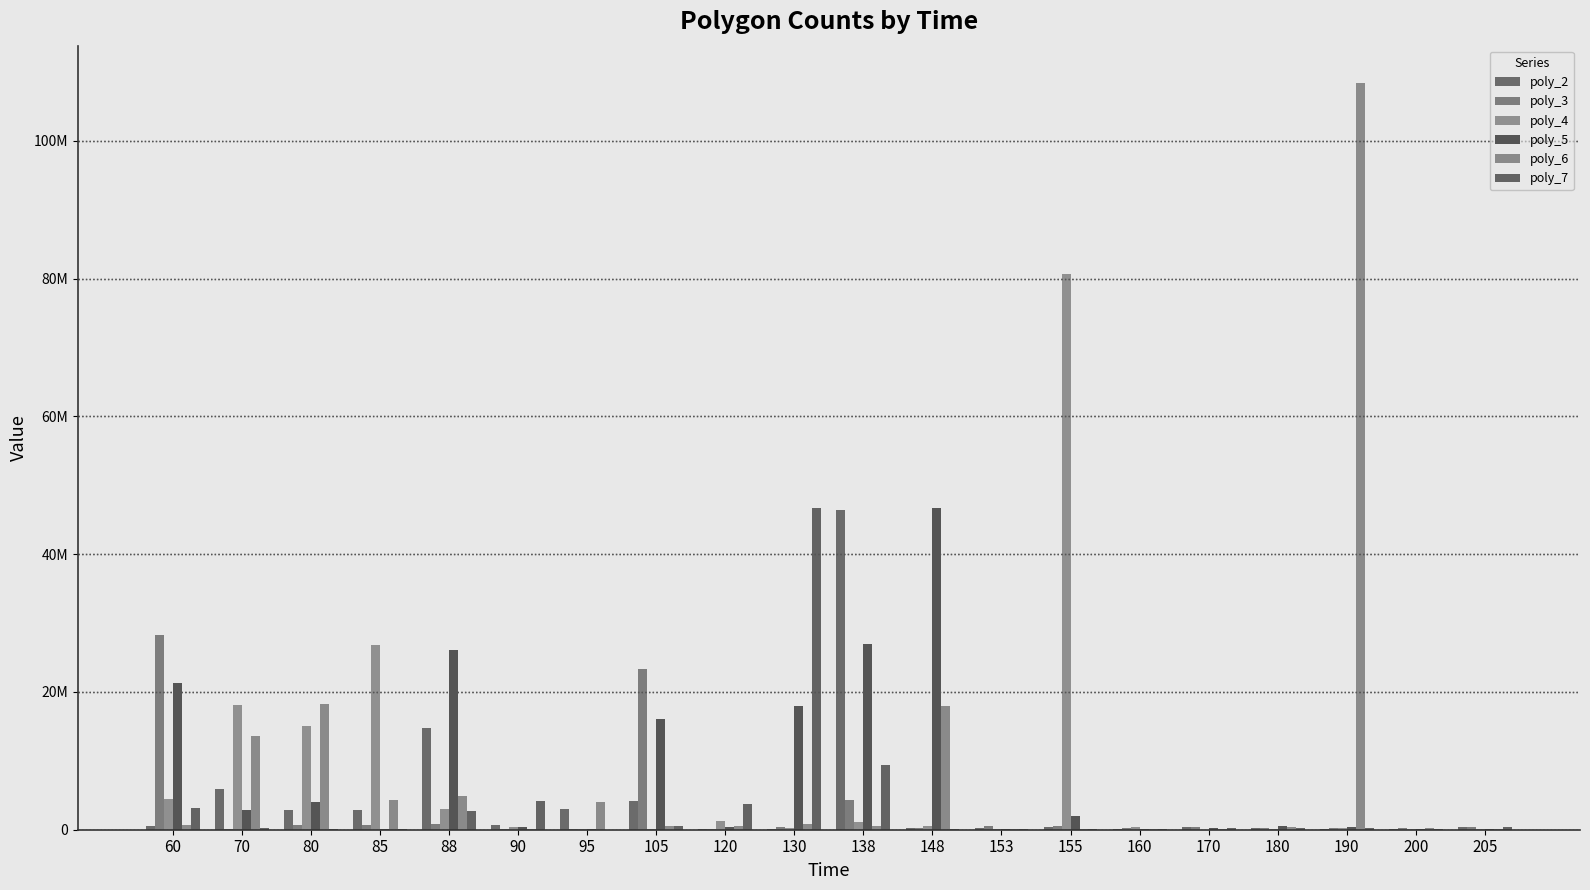

What is the approximate value of poly_2 at 160?

94645.0